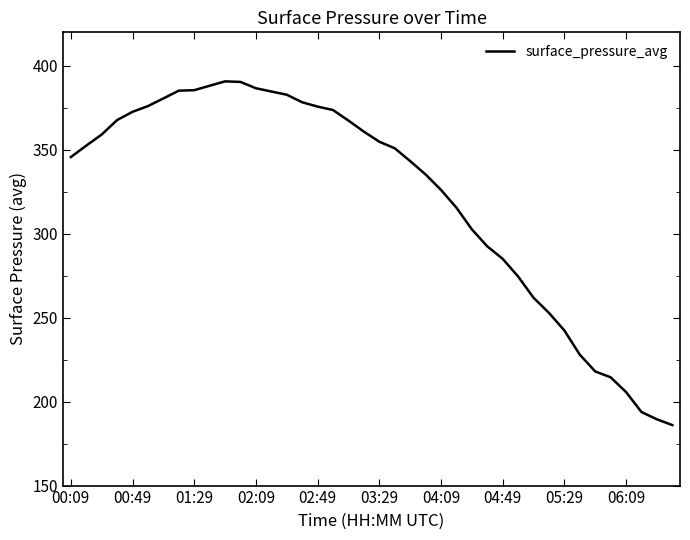

What is the difference between the maximum and minimum values?

204.7